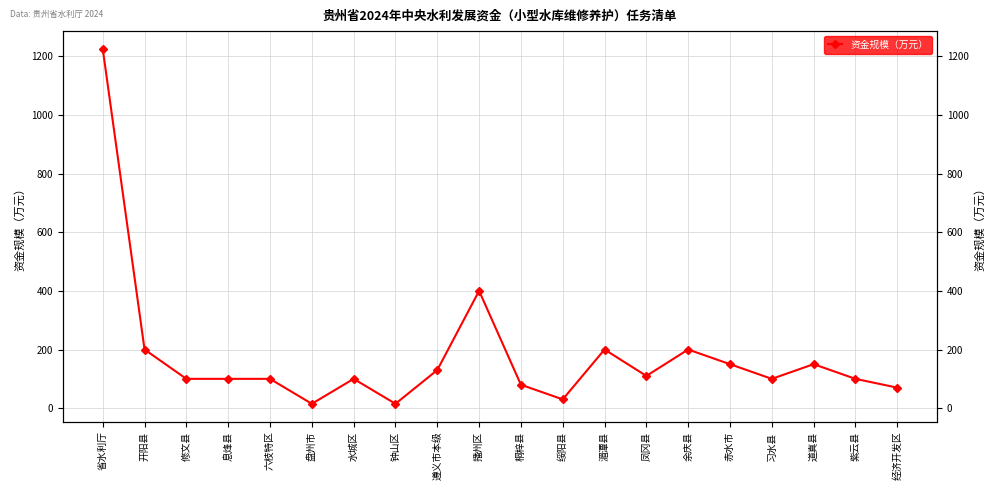

Reading left to right, extract all data points from this chart.

省水利厅=1225	开阳县=200	修文县=100	息烽县=100	六枝特区=100	盘州市=15	水城区=100	钟山区=15	遵义市本级=130	播州区=400	桐梓县=80	绥阳县=30	湄潭县=200	凤冈县=110	余庆县=200	赤水市=150	习水县=100	道真县=150	紫云县=100	经济开发区=70